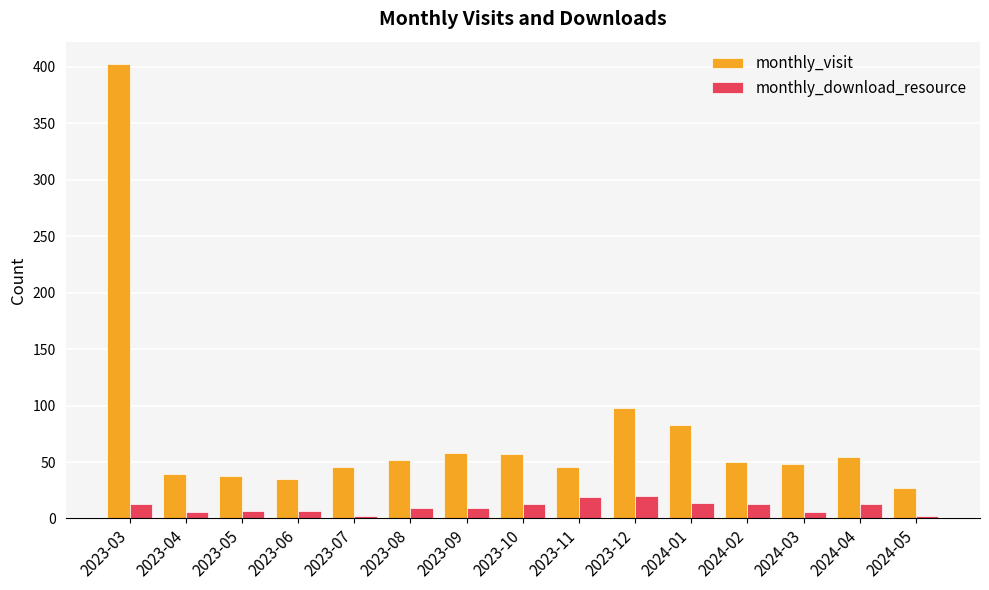

What is the sum of all monthly_visit values?

1133